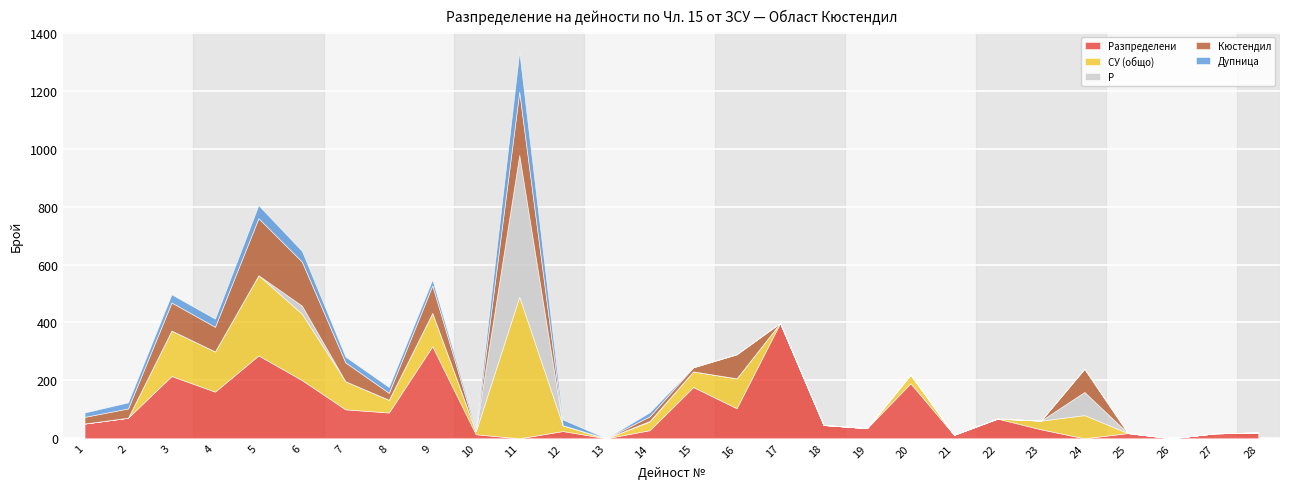

Rank the series at 2 from lowest to highest value.

Р, СУ (общо), Дупница, Кюстендил, Разпределени